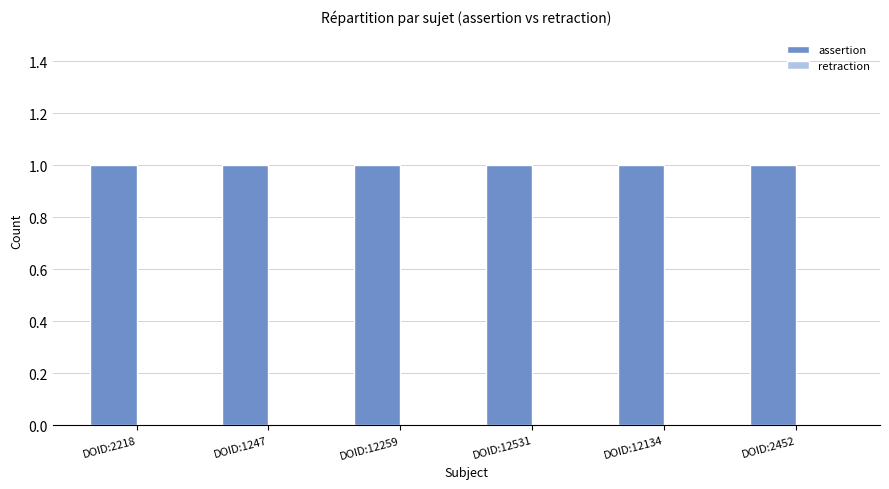

How many data points does each series have?

6